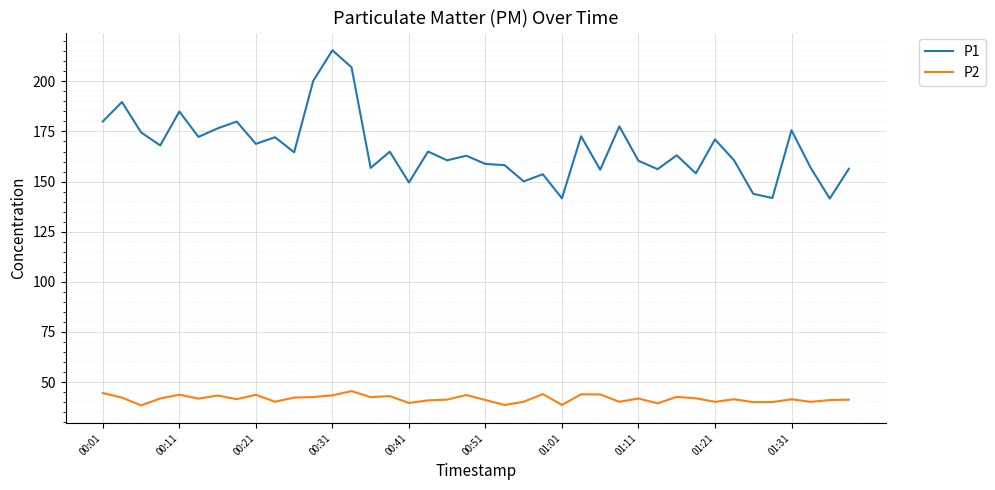

Rank the series by their average value, from lowest to highest.

P2, P1